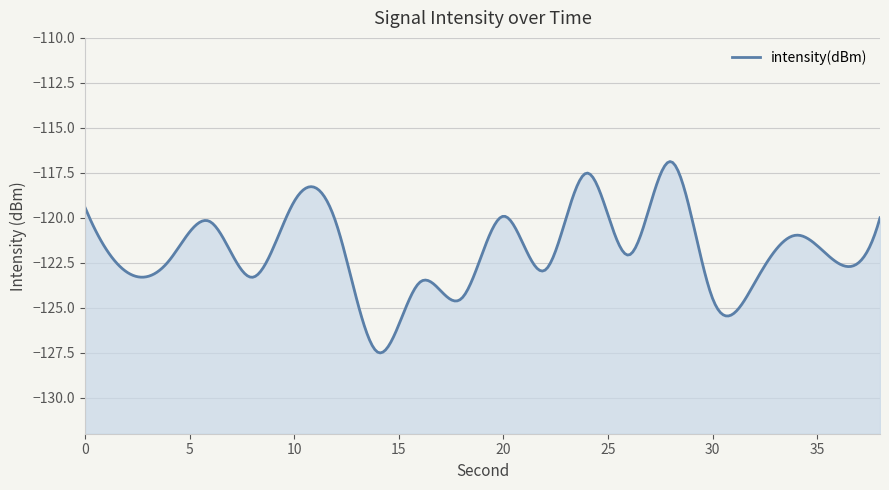

The chart shows a value of -120.2 at 6. True or false?

True